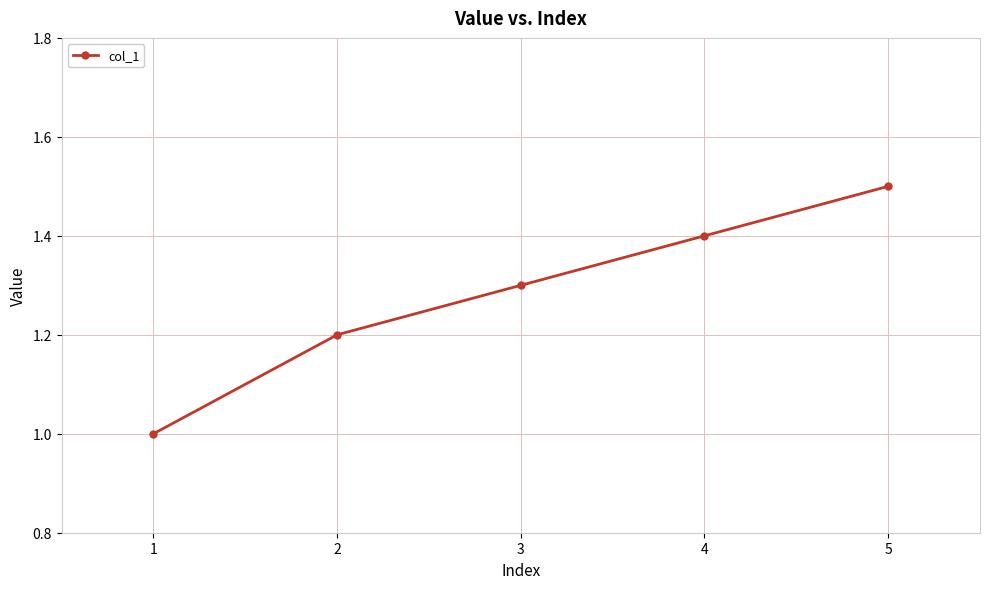

At which category does the chart reach its minimum across all series?

1